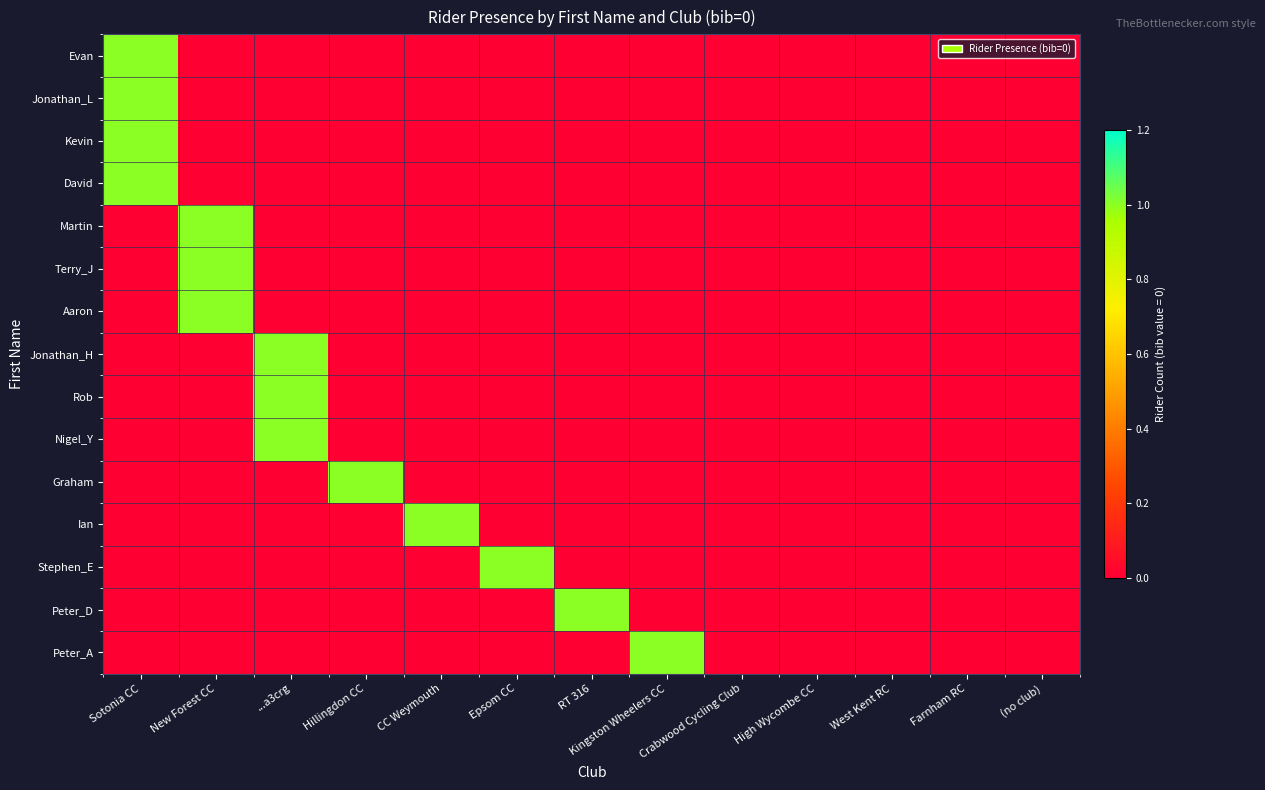

List the series in order of their peak value, lowest first.

Evan, Jonathan_L, Kevin, David, Martin, Terry_J, Aaron, Jonathan_H, Rob, Nigel_Y, Graham, Ian, Stephen_E, Peter_D, Peter_A